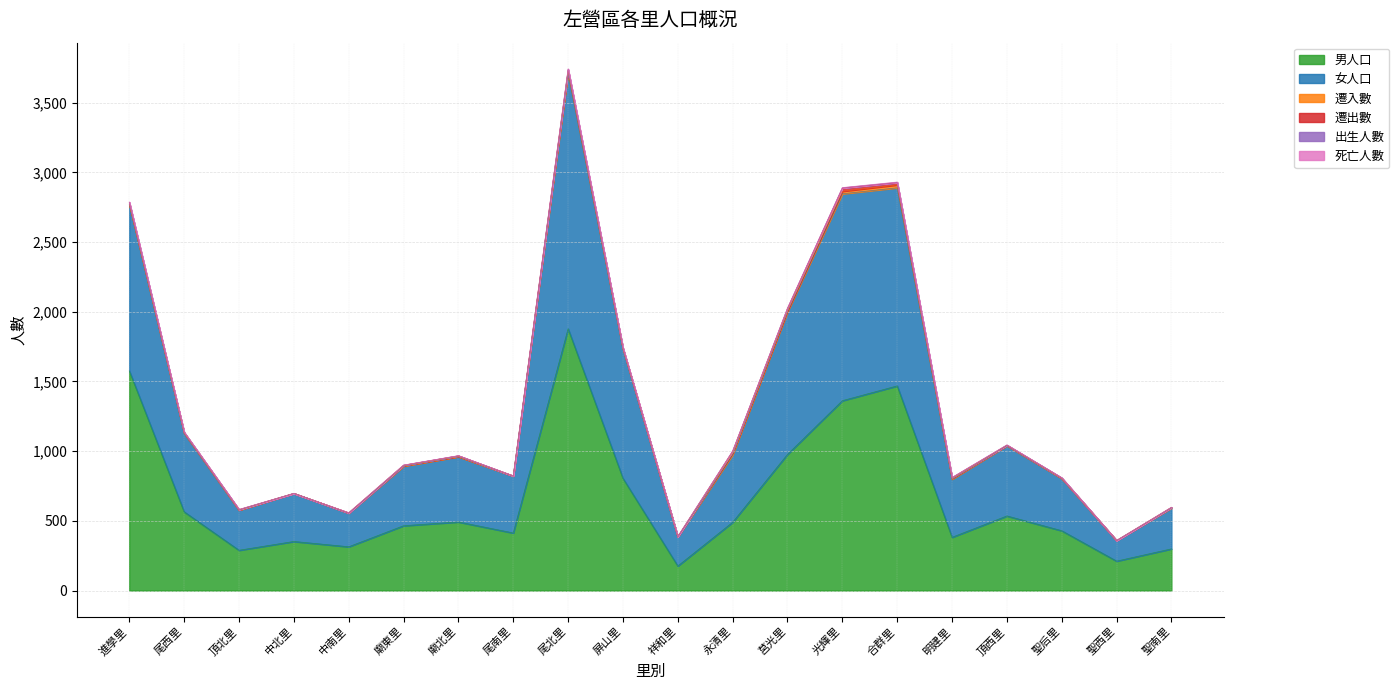

What are all the series names shown in the legend?

男人口, 女人口, 遷入數, 遷出數, 出生人數, 死亡人數